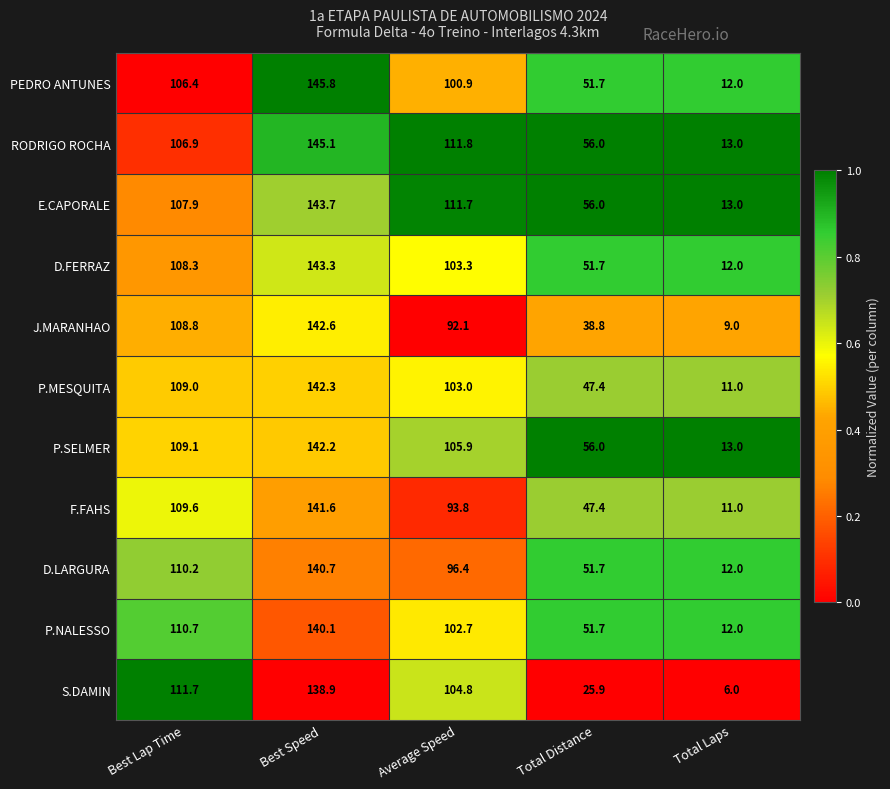

Where does the S.DAMIN series first go above 104?

Best Lap Time